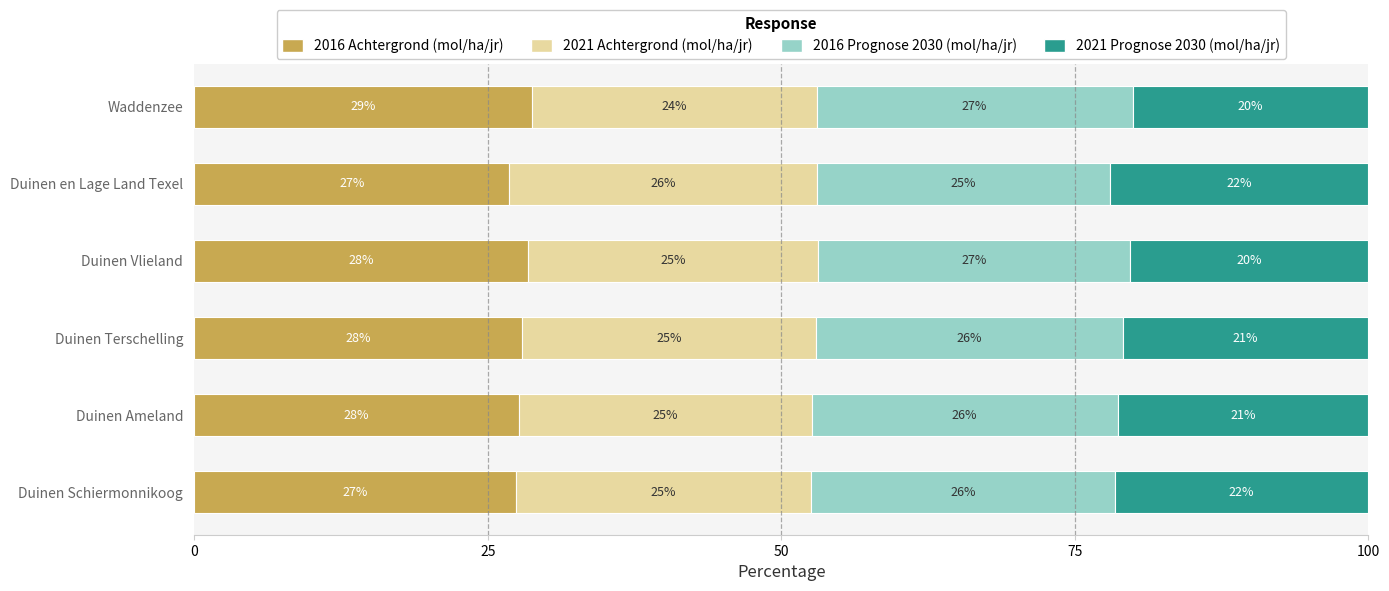

What is the lowest value of the 2016 Achtergrond (mol/ha/jr) series?

26.8